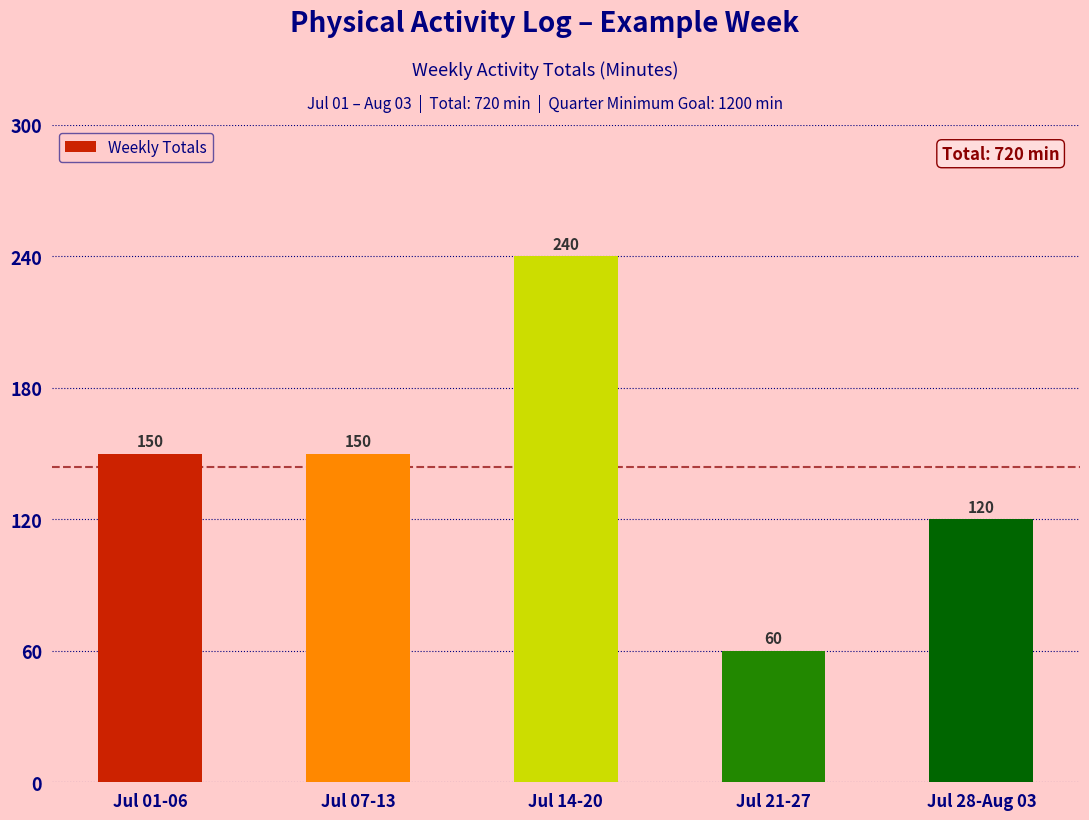

Which label corresponds to the largest value in the chart?

Jul 14-20